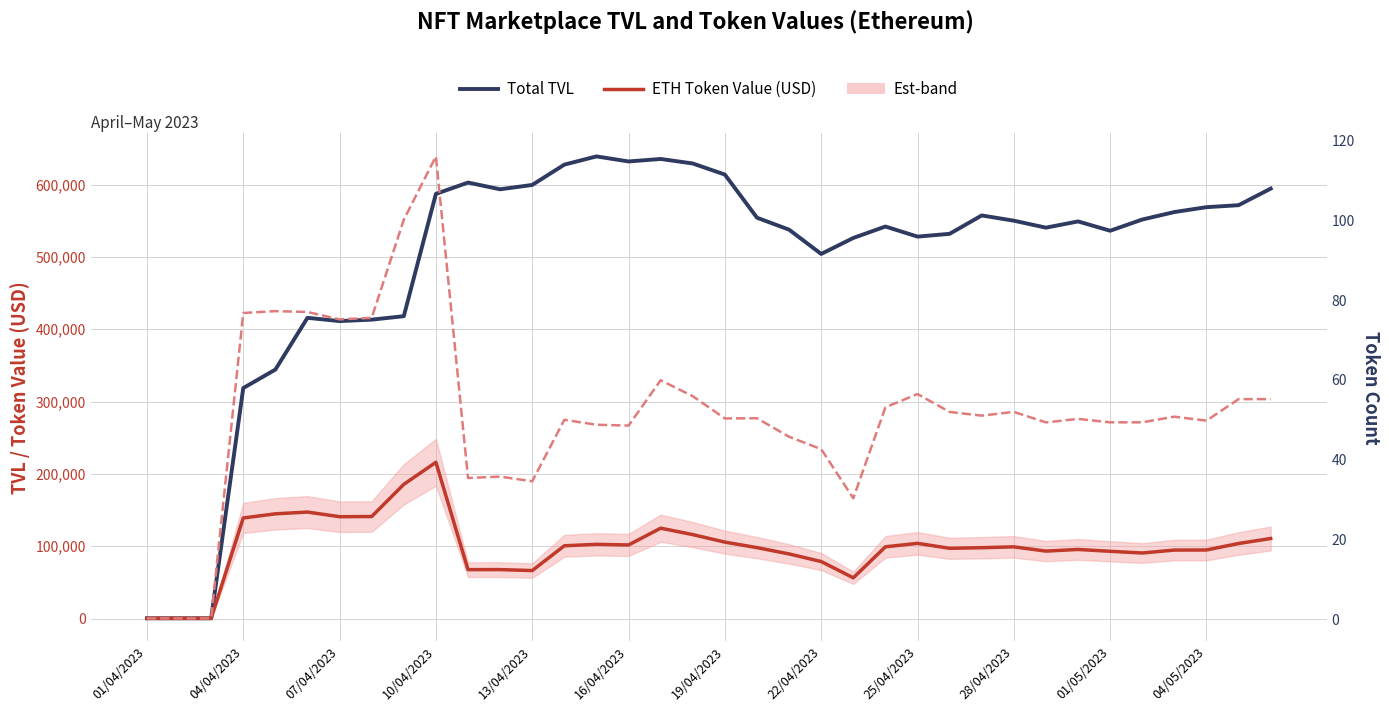

True or false: ETH Token Value (USD) has more than 1 interior local peaks.

True